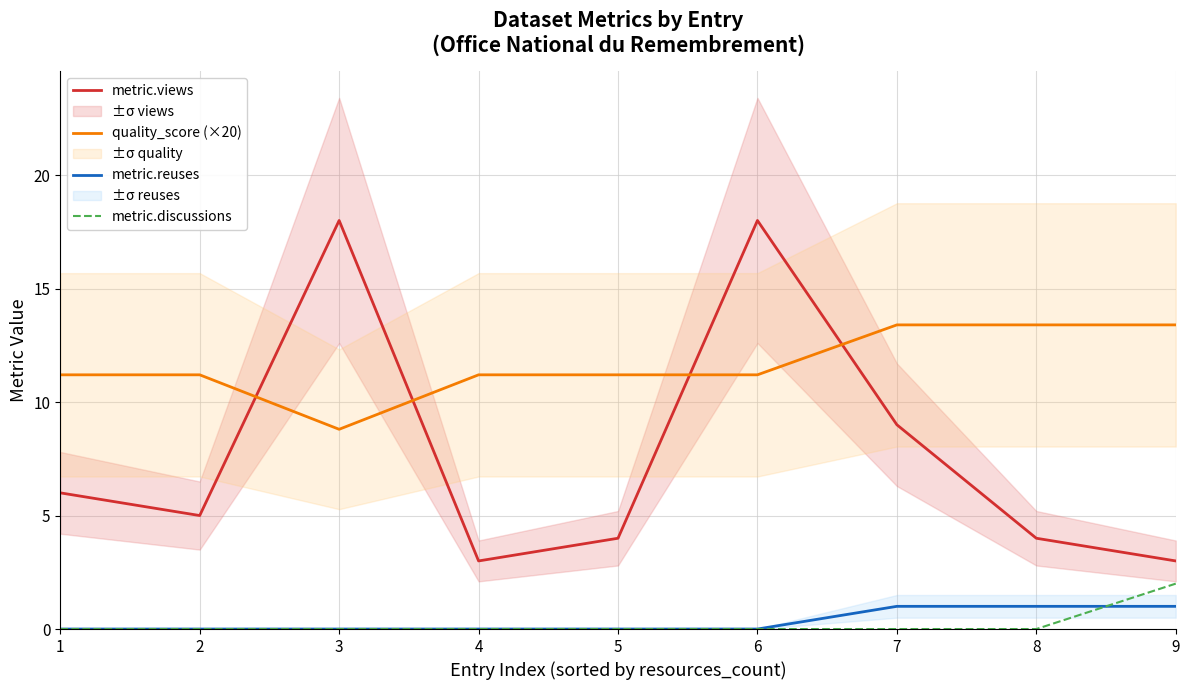

Is it true that metric.discussions equals -0.9 at 2?

False